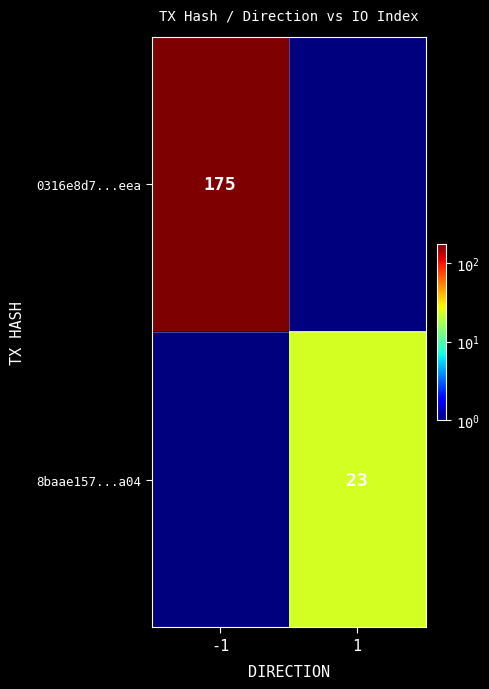

What is the total value across all series at 1?

23.0